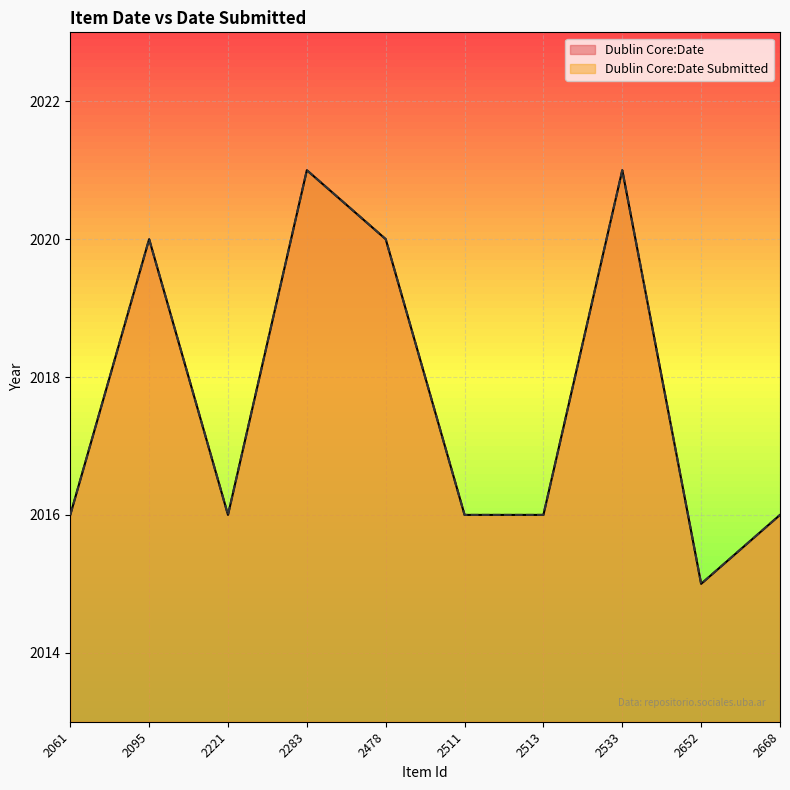

What is the maximum value for Dublin Core:Date?

2021